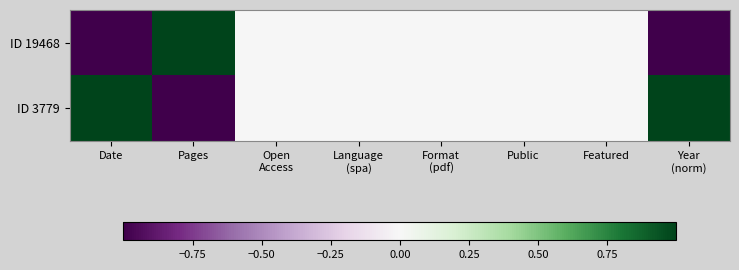

Reading left to right, transcribe all the data shown in this chart.

ID 19468: Date=-1	Pages=1	Open
Access=0	Language
(spa)=0	Format
(pdf)=0	Public=0	Featured=0	Year
(norm)=-1
ID 3779: Date=1	Pages=-1	Open
Access=0	Language
(spa)=0	Format
(pdf)=0	Public=0	Featured=0	Year
(norm)=1